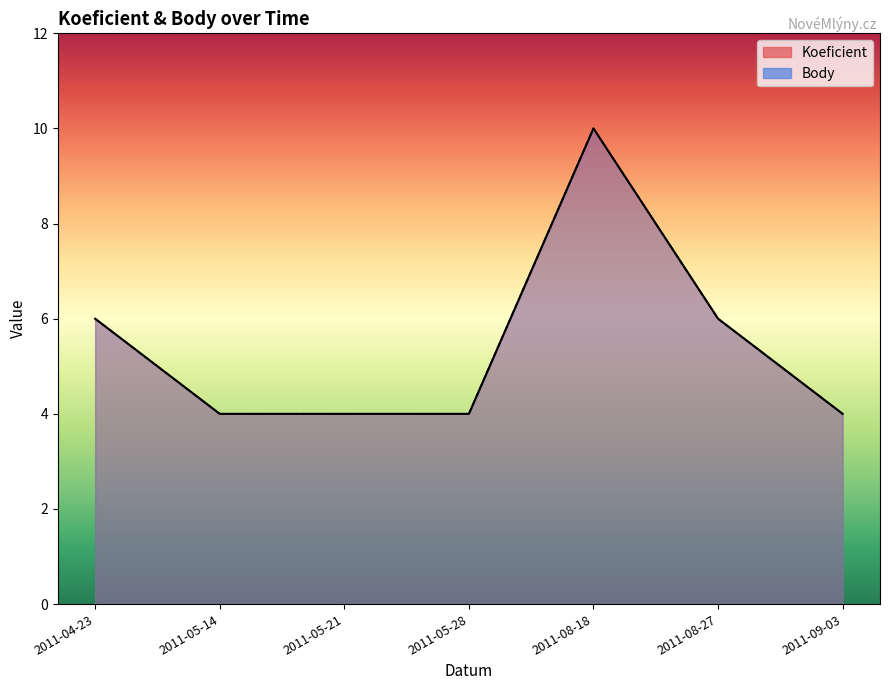

True or false: Koeficient has more than 2 points higher than both neighbors.

False